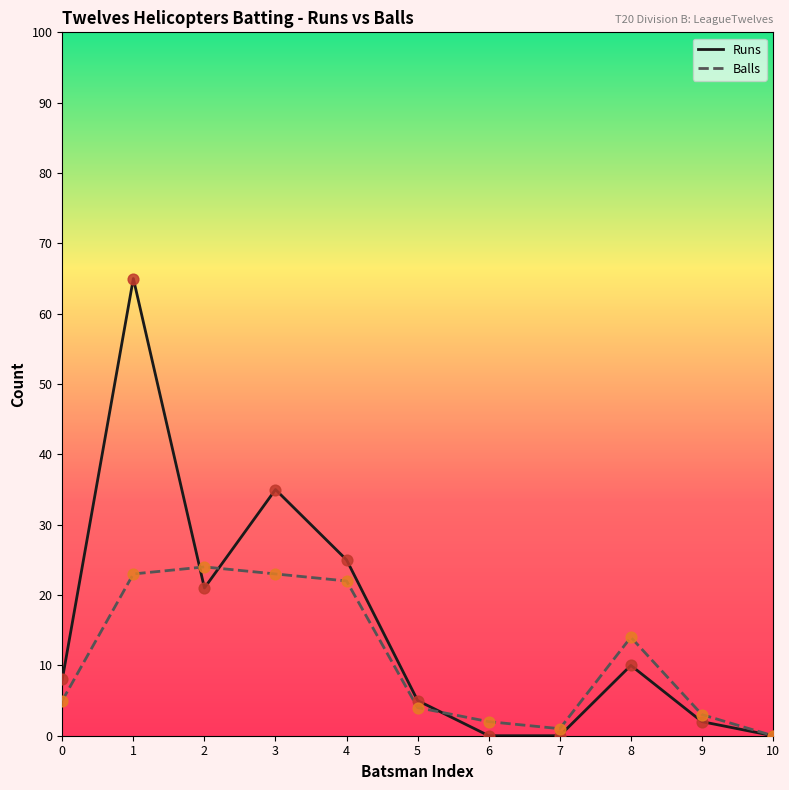

What are all the series names shown in the legend?

Runs, Balls